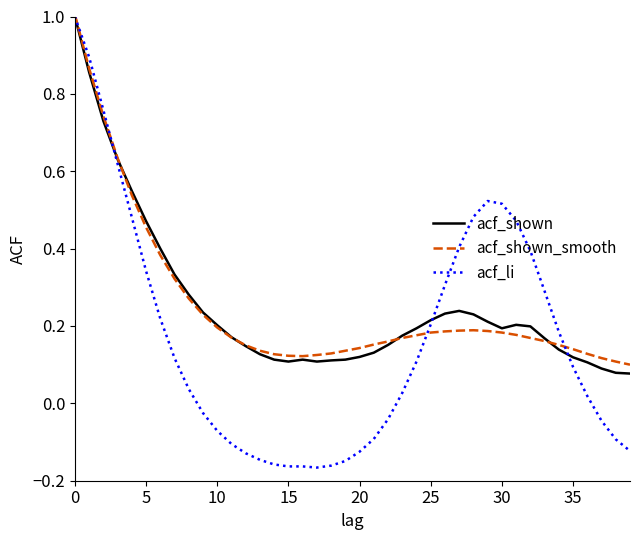

Which series has the widest spread of values?

acf_li